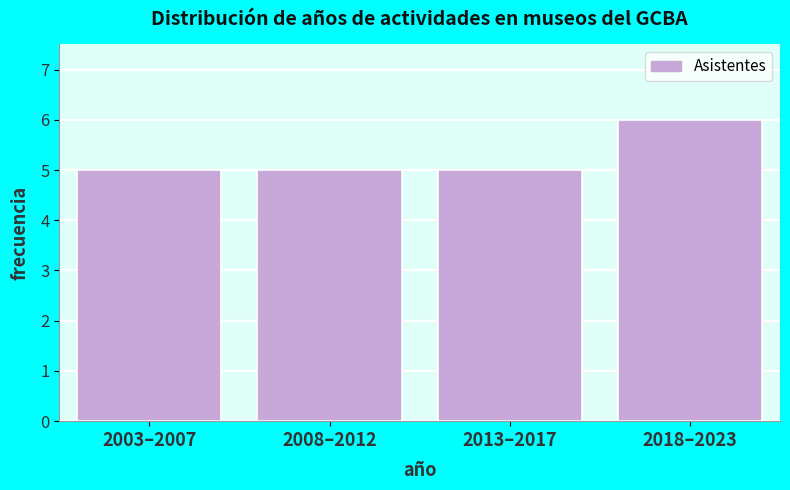

Reading left to right, extract all data points from this chart.

5	5	5	6